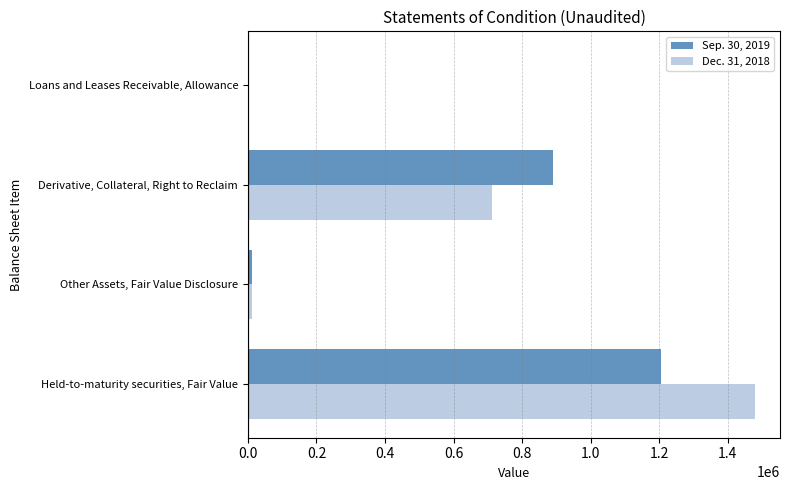

Is it true that Dec. 31, 2018 equals 2027856 at Held-to-maturity securities, Fair Value?

False